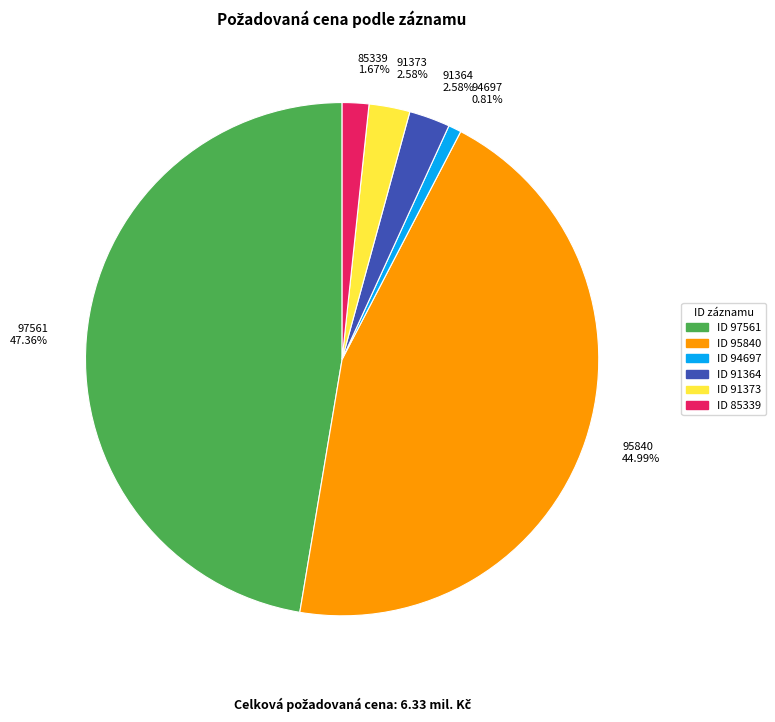

Does 95840 44.99% represent more than half of the total?

No